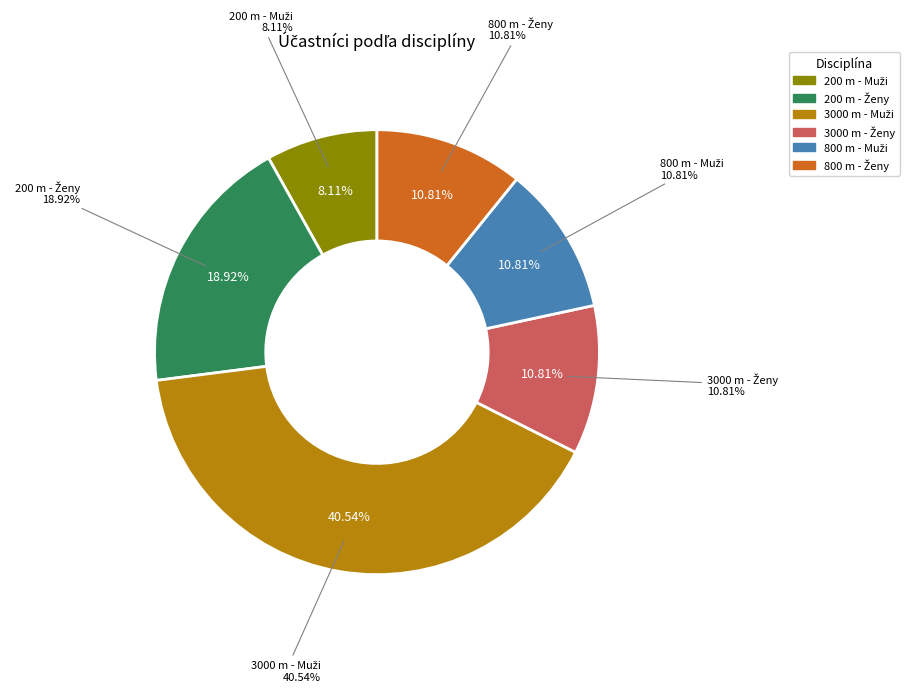

To the nearest percent, what is the difference between the 3000 m - Muži and 200 m - Ženy slice percentages?

22%